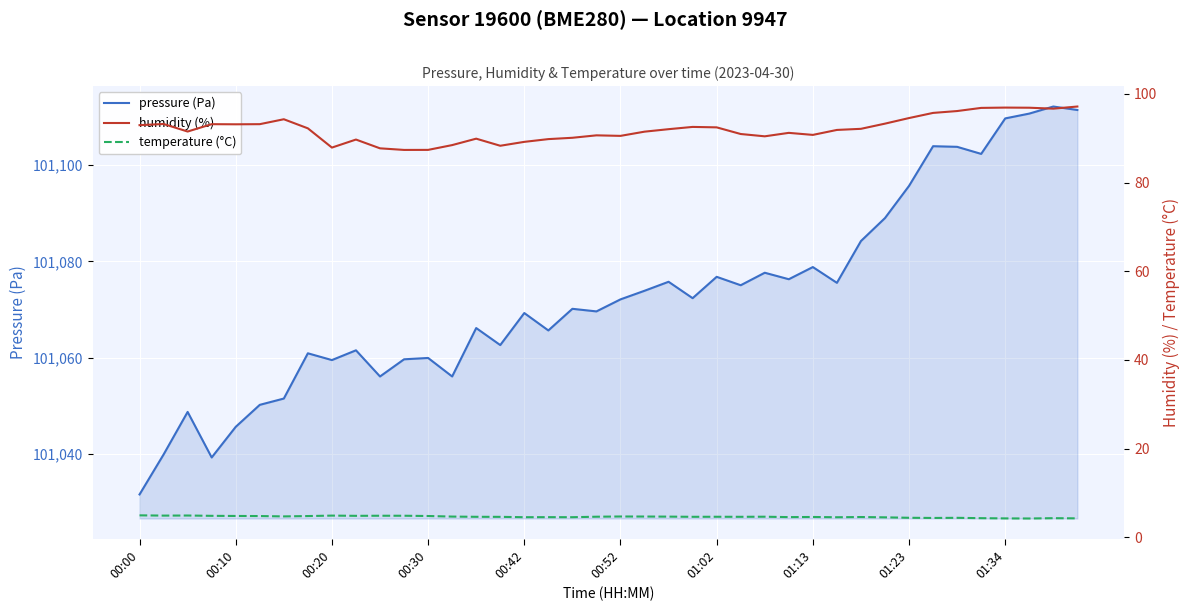

True or false: temperature (°C) and pressure (Pa) cross at least once.

False